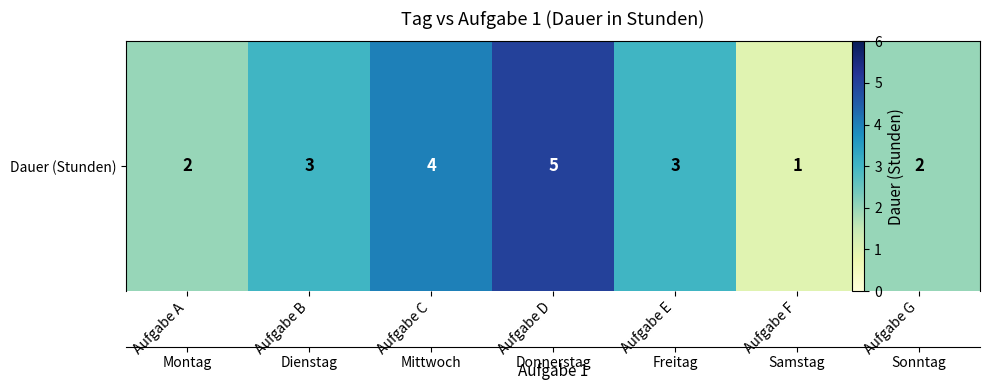

What is the difference between the maximum and minimum values?

4